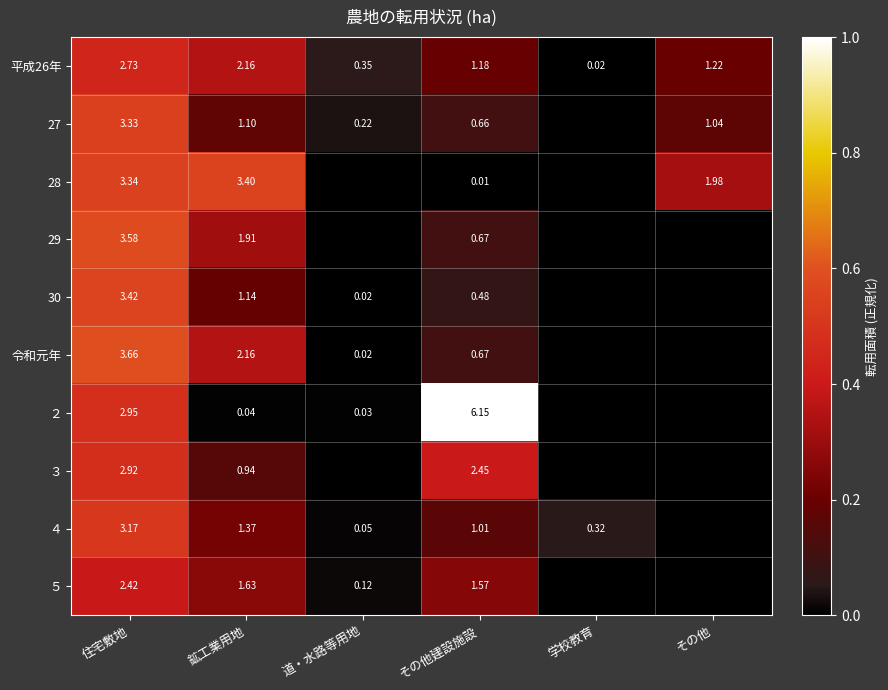

Which category has the lowest value in the 平成26年 series?

学校教育